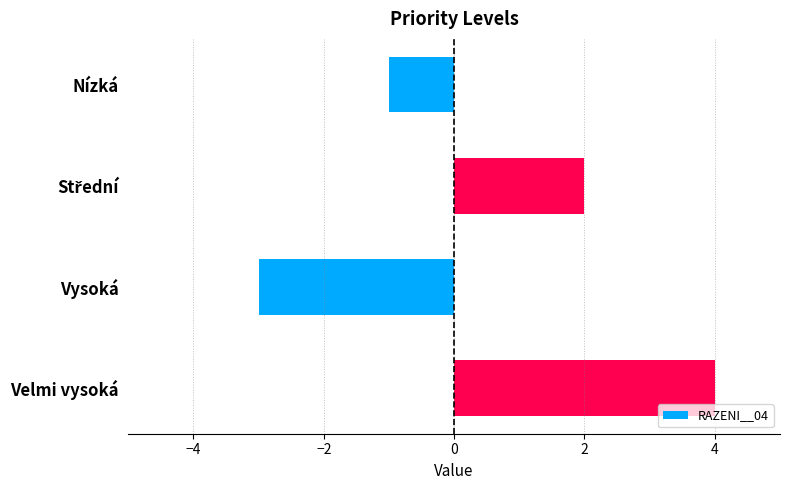

How many positive values are there?

2